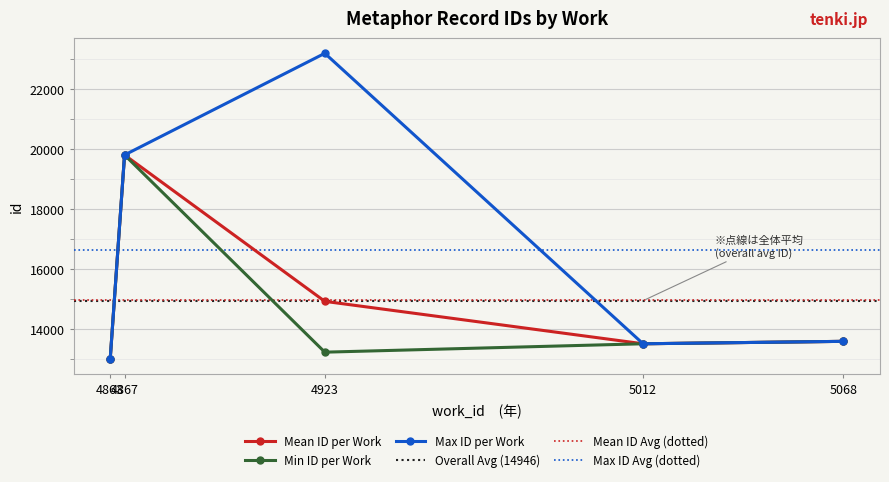

What is the lowest value of the id_avg series?

13017